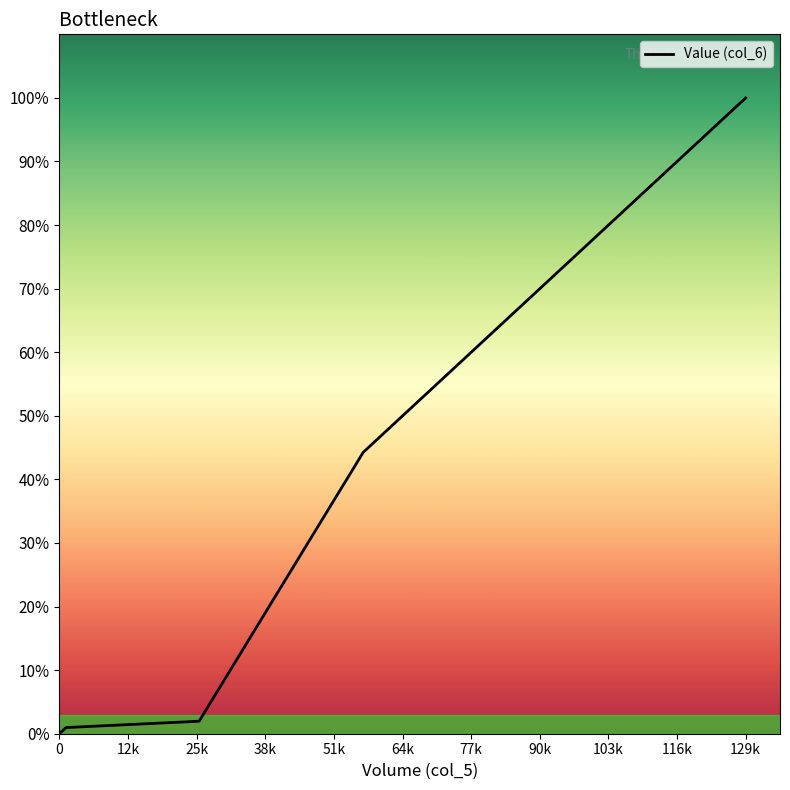

At which label is the value closest to 975835305?

129k